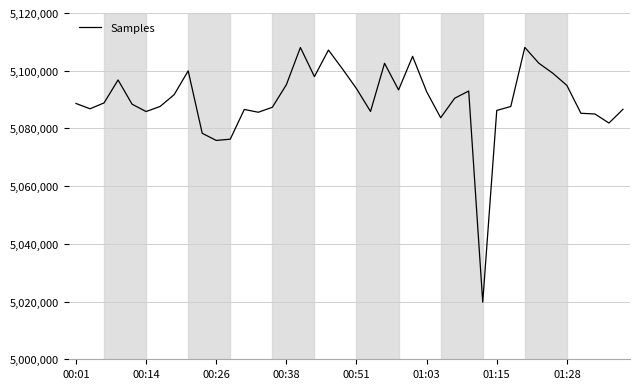

What is the smallest value displayed?

5019791